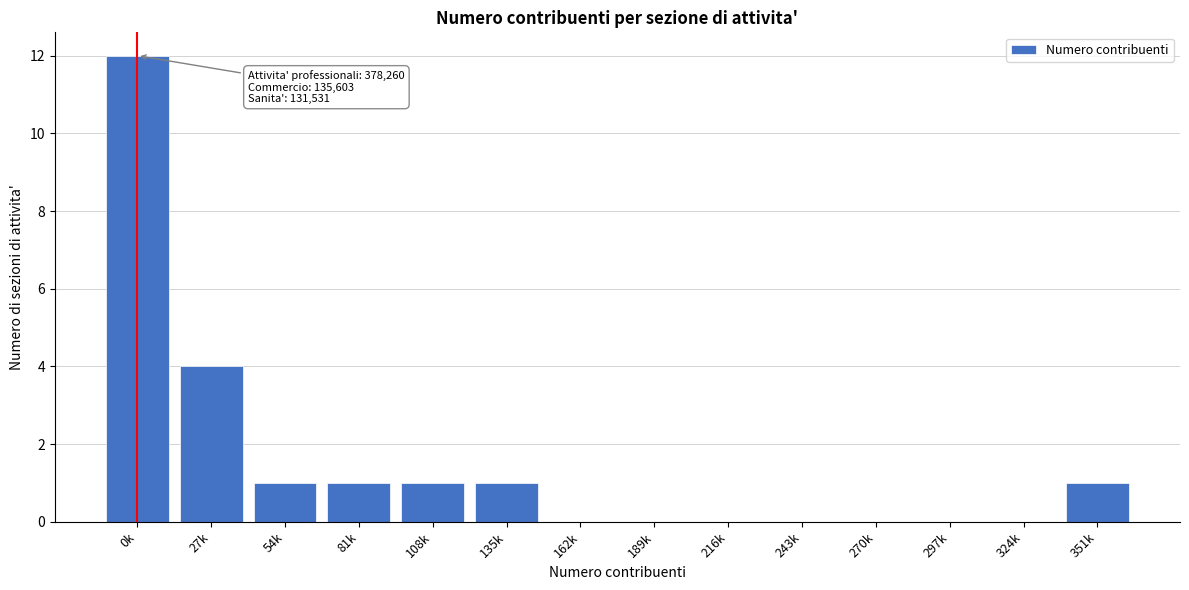

Reading right to left, transcribe all the data shown in this chart.

351k=1	324k=0	297k=0	270k=0	243k=0	216k=0	189k=0	162k=0	135k=1	108k=1	81k=1	54k=1	27k=4	0k=12